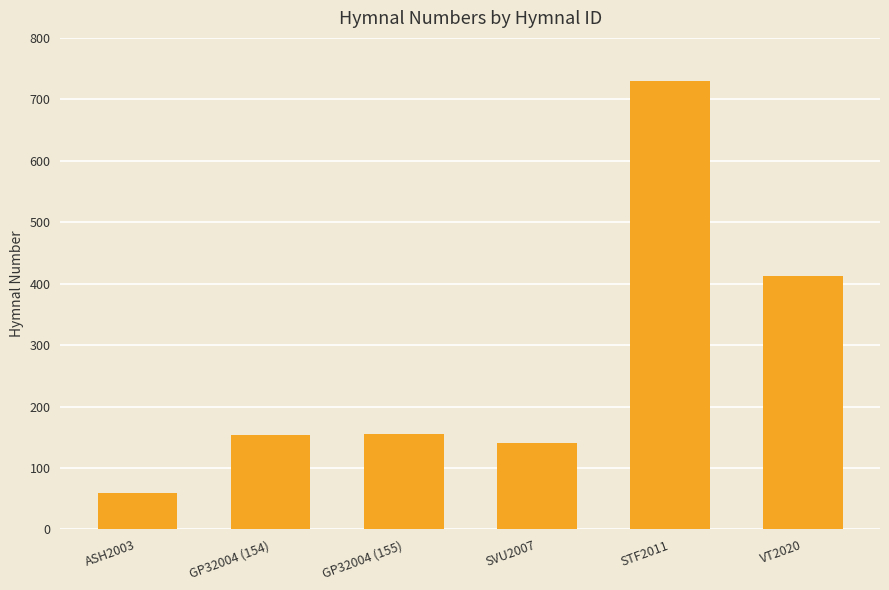

The value at GP32004 (154) is 91. True or false?

False